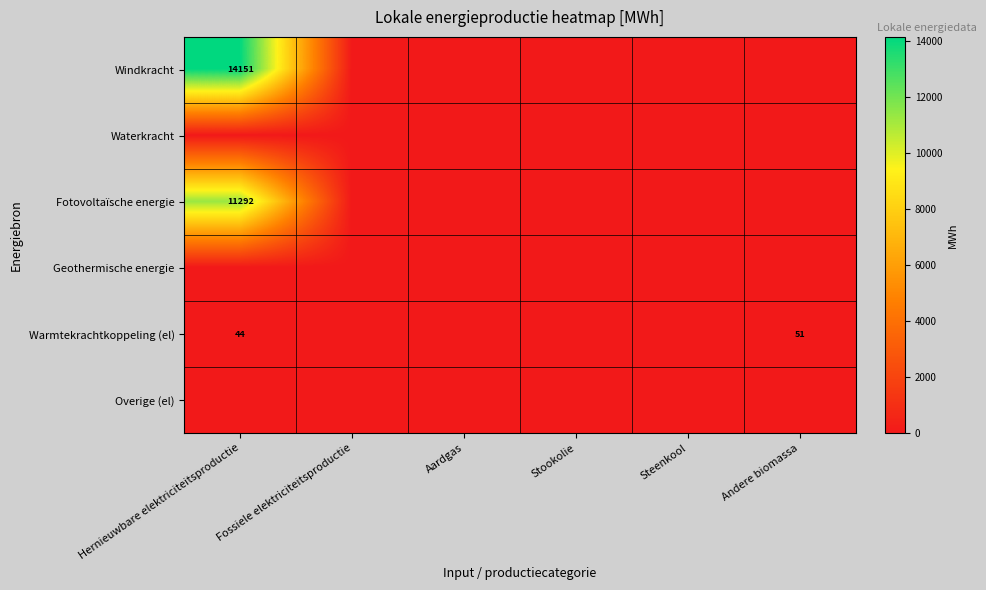

The Warmtekrachtkoppeling (el) series shows 51 at Andere biomassa. True or false?

True